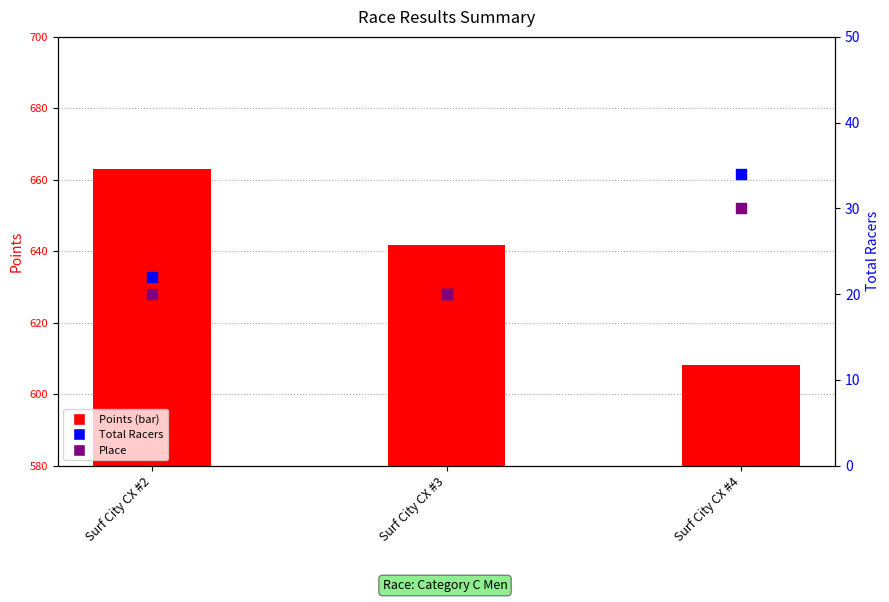

What is the total value across all series at Surf City CX #3?

681.7